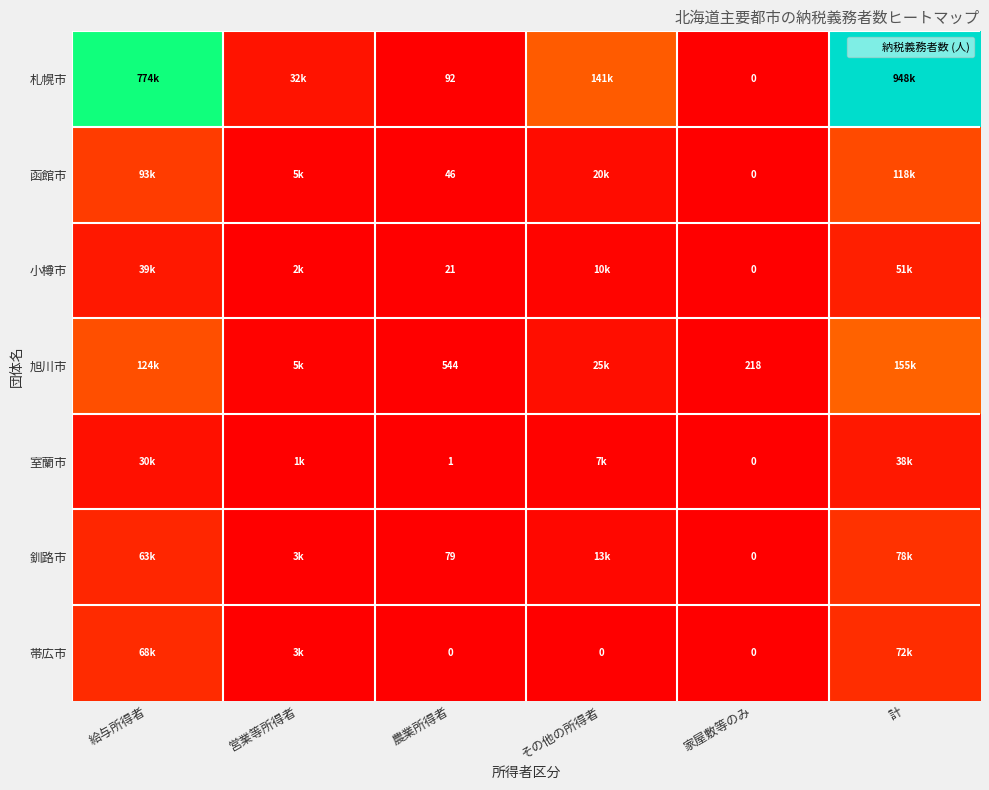

What is the maximum value shown in the chart?

947807